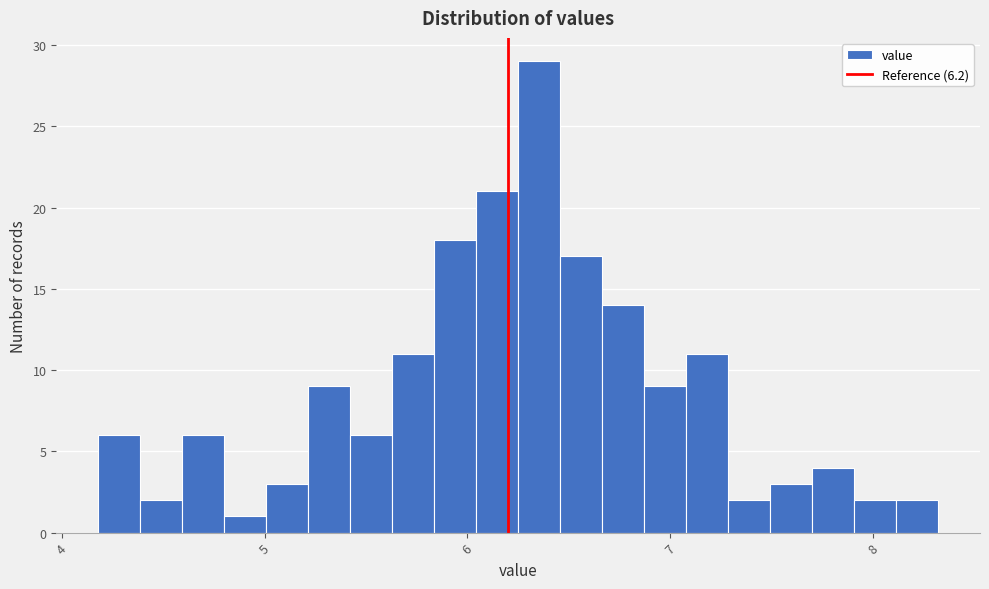

Read against the x-axis, roughly where is the centre of the tallest bar?

6.4